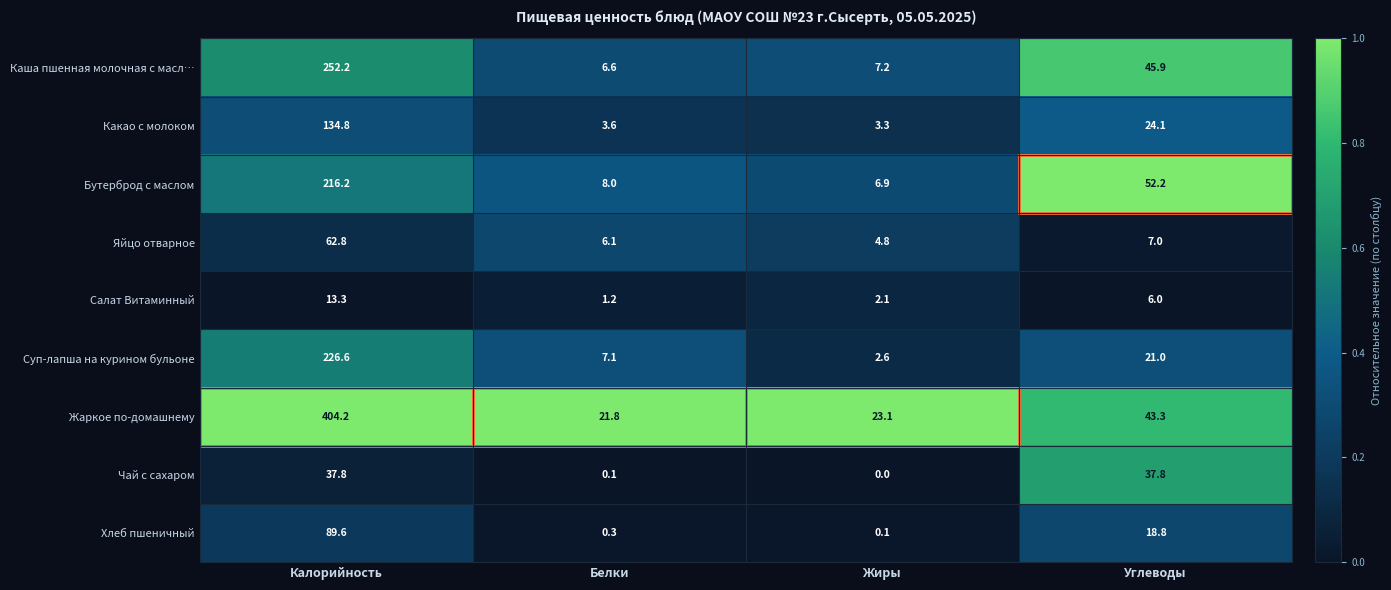

What is the difference between the maximum and second lowest values in the Яйцо отварное series?

56.7